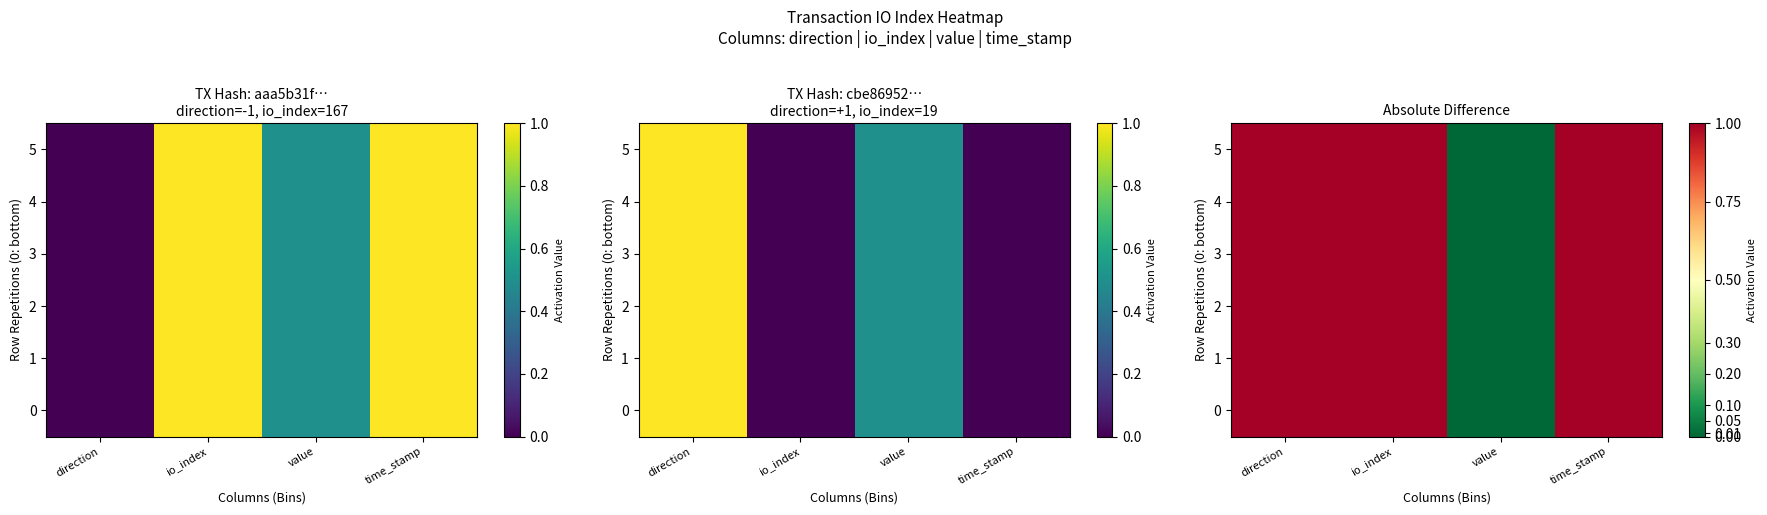

How many data points in 5 are less than 1?

1